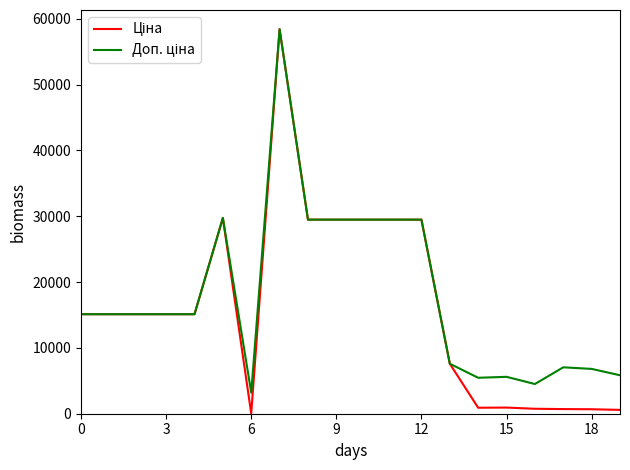

What is the maximum value shown in the chart?

58426.5